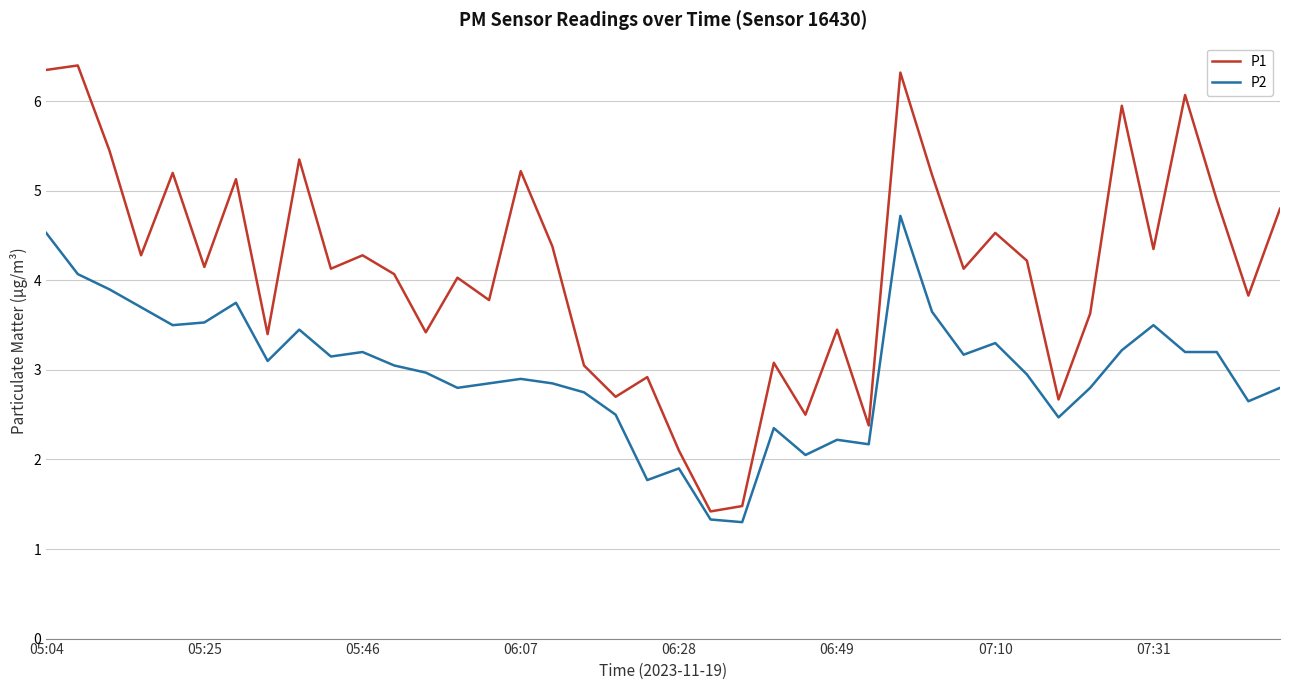

What is the difference between the maximum and minimum values in the P1 series?

5.0